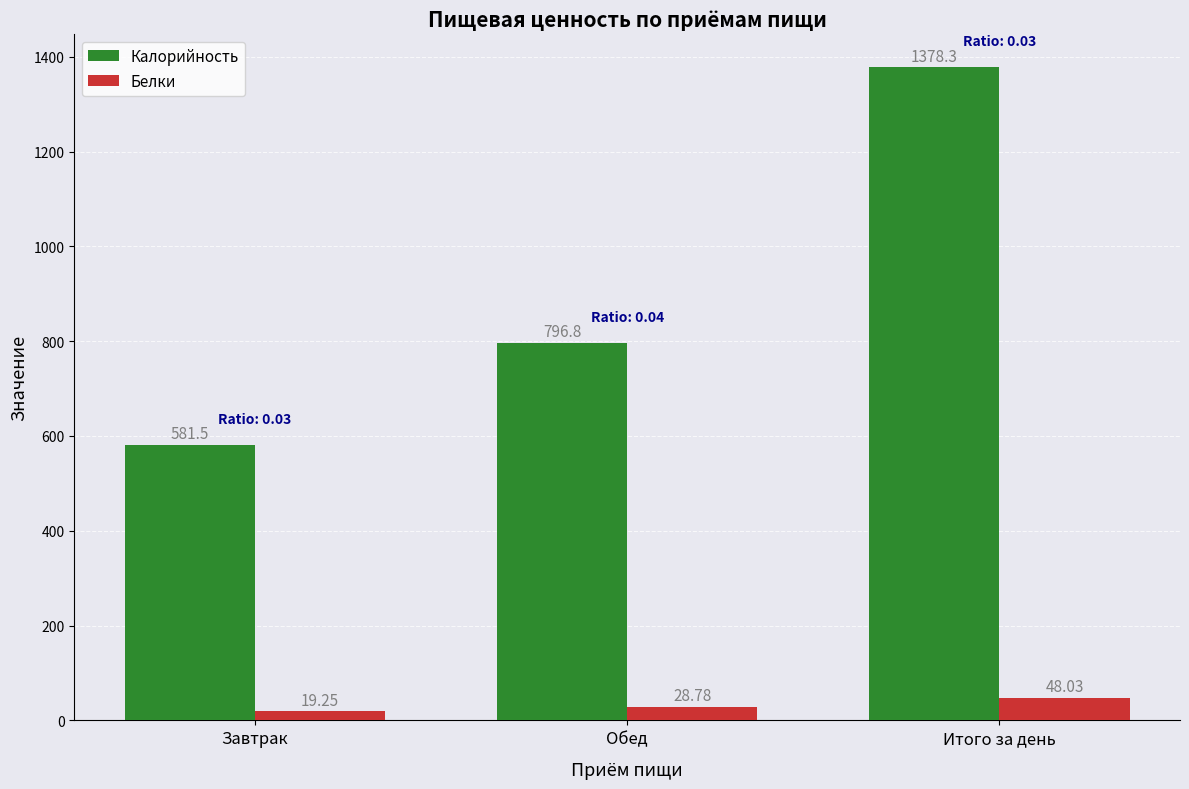

At which label is Калорийность closest to 979?

Обед